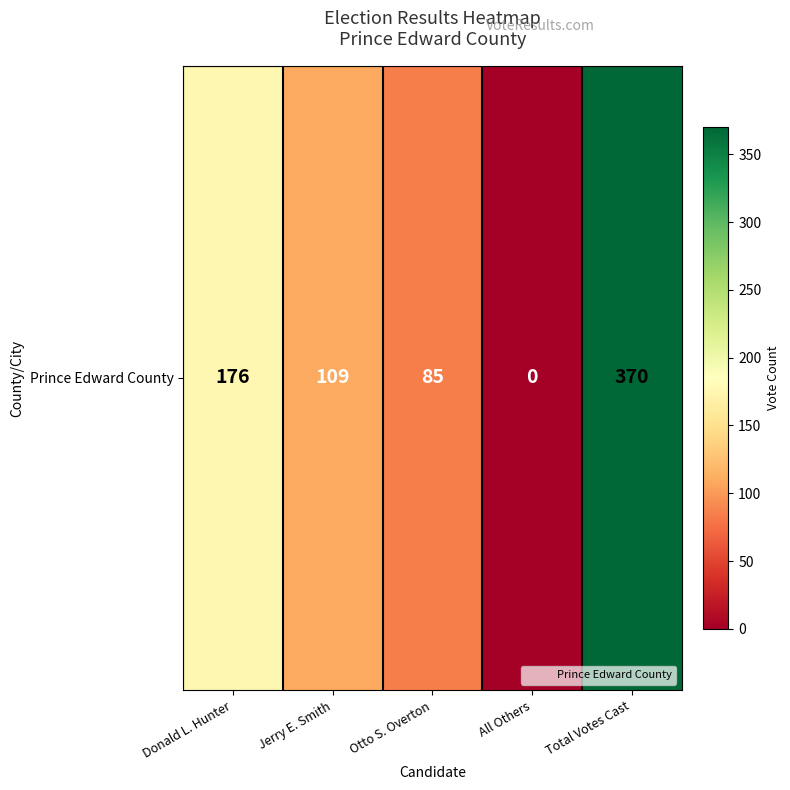

Is it true that the value at All Others is 0?

True